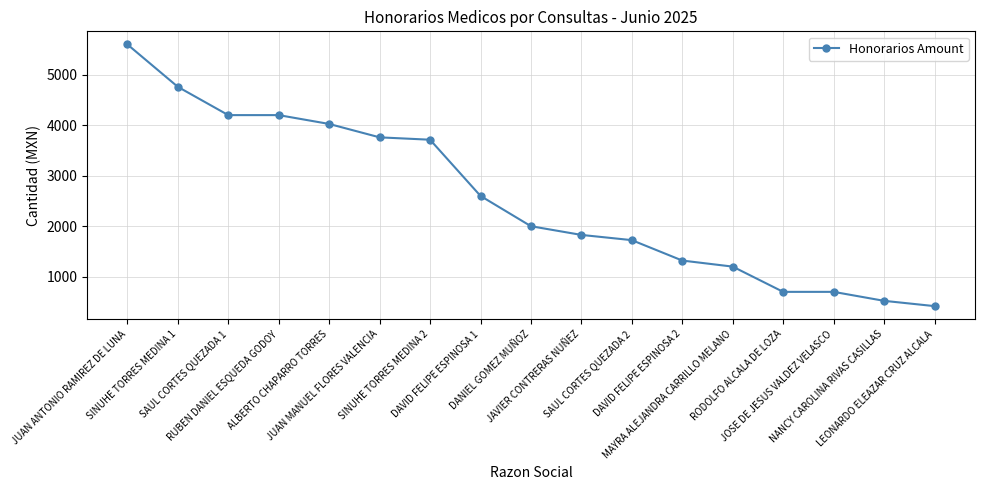

Is it true that the value at ALBERTO CHAPARRO TORRES is 5729.1?

False